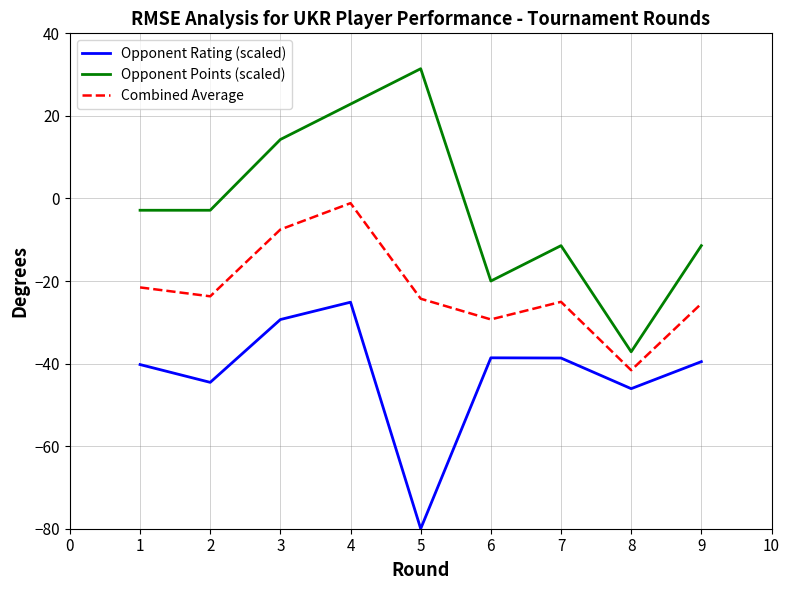

Rank the series at 1 from highest to lowest value.

Opponent Points (scaled), Combined Average, Opponent Rating (scaled)